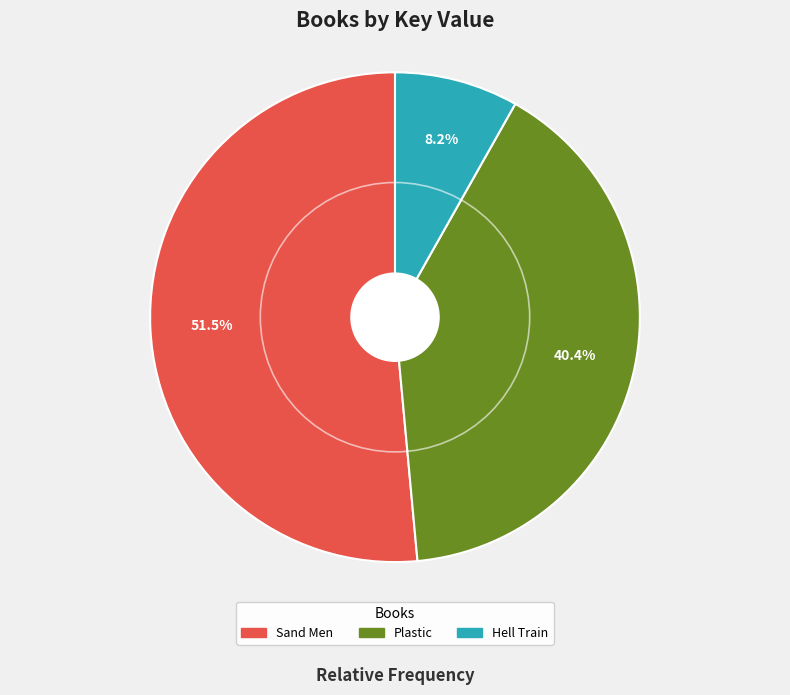

Rank the categories by value from highest to lowest.

Sand Men, Plastic, Hell Train